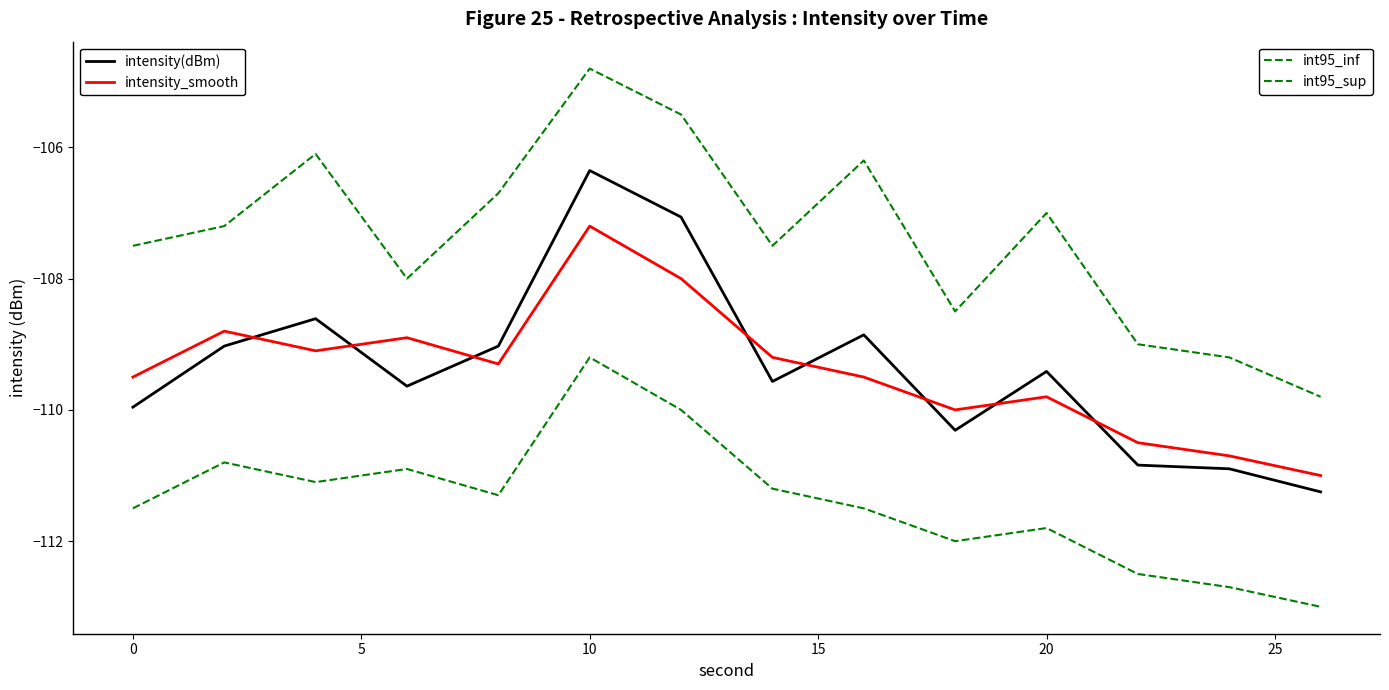

Does the chart display data point markers on the line(s)?

No